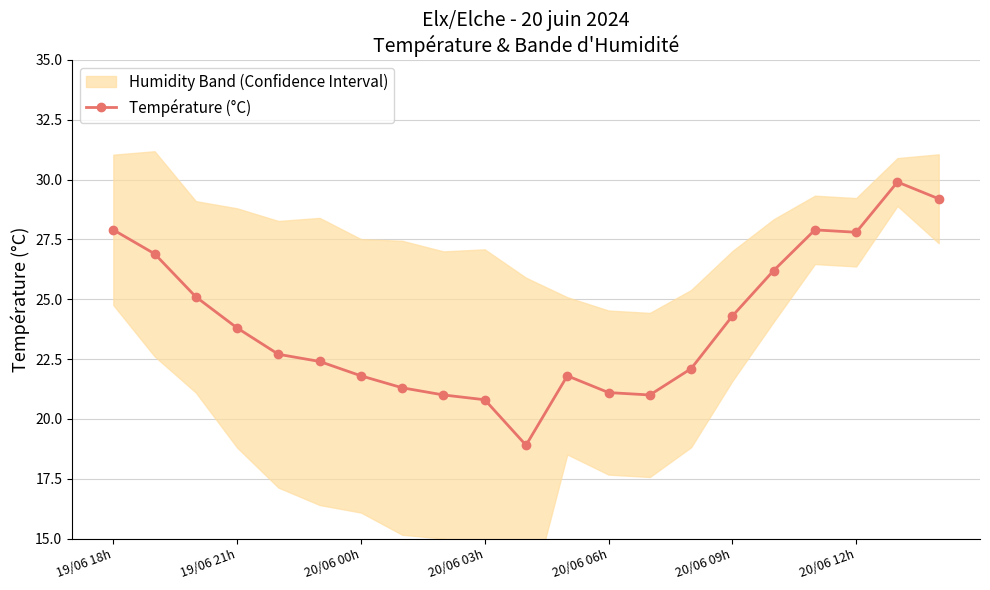

True or false: Température (°C) has more than 0 interior local peaks.

True